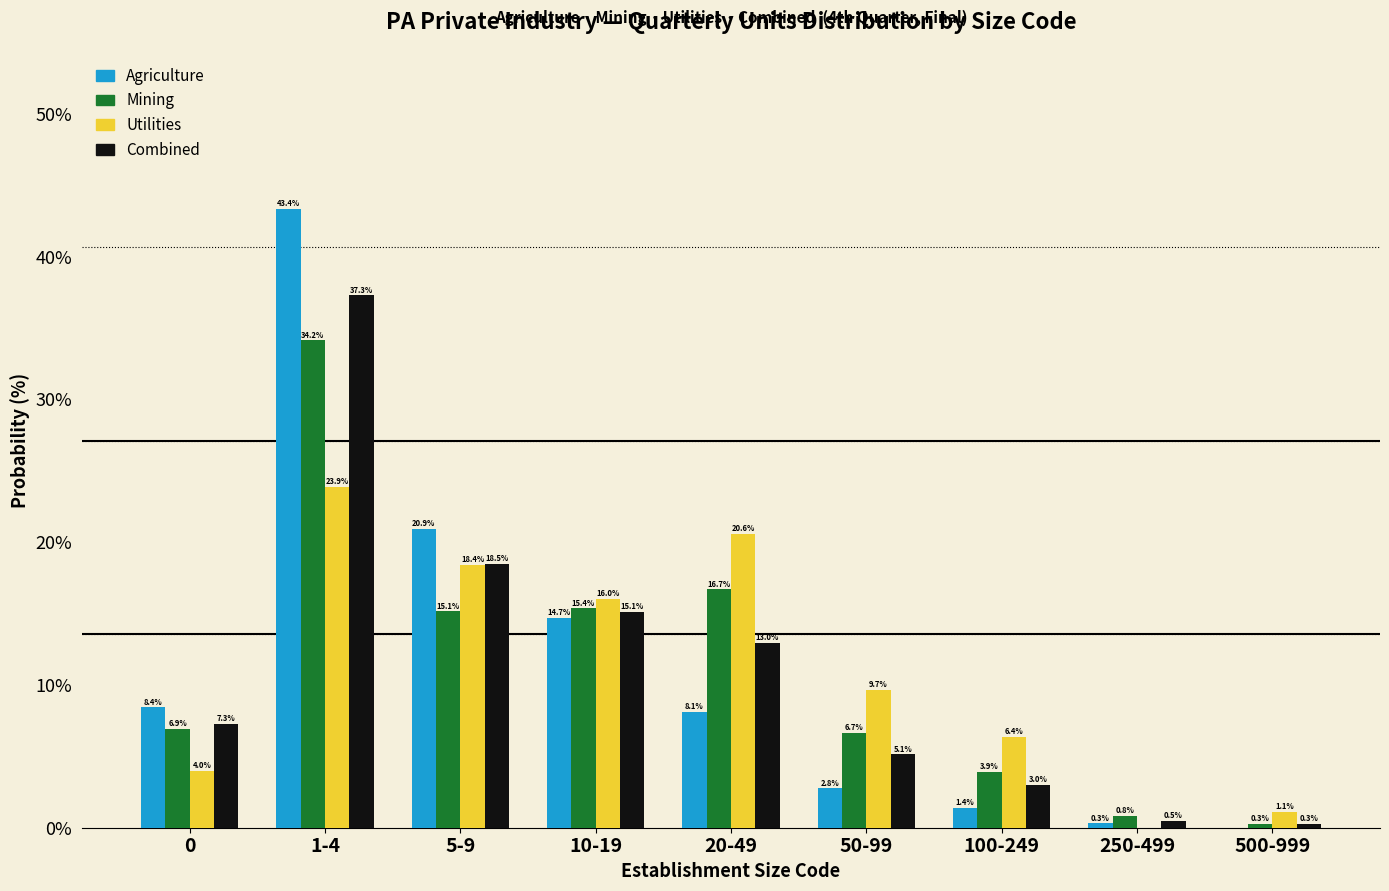

Reading left to right, list all the values displayed in this chart.

Agriculture: 0=8.4	1-4=43.4	5-9=20.9	10-19=14.7	20-49=8.1	50-99=2.8	100-249=1.4	250-499=0.3	500-999=0.0
Mining: 0=6.9	1-4=34.2	5-9=15.1	10-19=15.4	20-49=16.7	50-99=6.7	100-249=3.9	250-499=0.8	500-999=0.3
Utilities: 0=4.0	1-4=23.9	5-9=18.4	10-19=16.0	20-49=20.6	50-99=9.7	100-249=6.4	250-499=0.0	500-999=1.1
Combined: 0=7.3	1-4=37.3	5-9=18.5	10-19=15.1	20-49=13.0	50-99=5.1	100-249=3.0	250-499=0.5	500-999=0.3